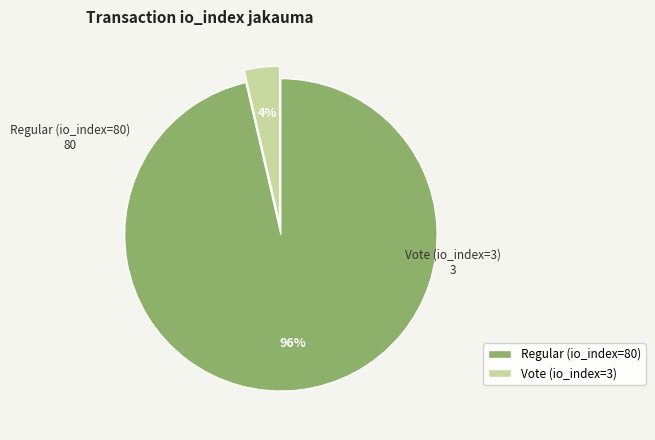

Does Vote (io_index=3) account for over 50% of the chart?

No